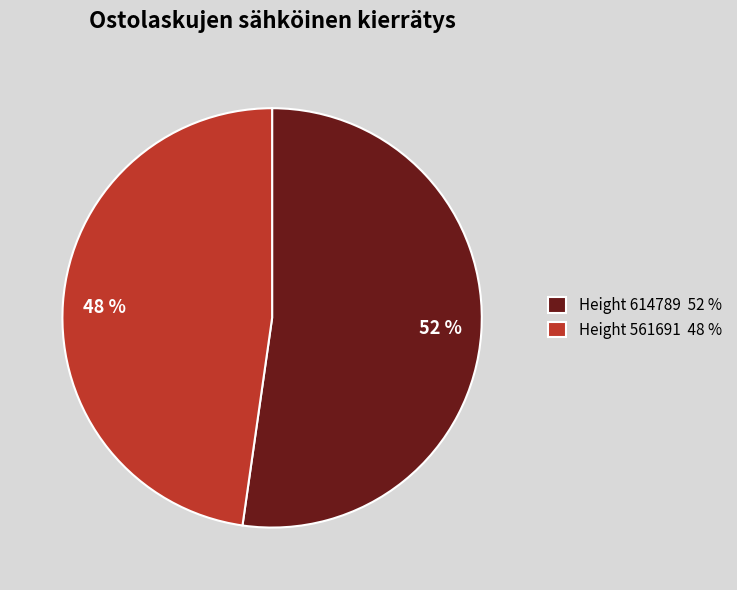

To the nearest percent, what is the average slice percentage?

50%